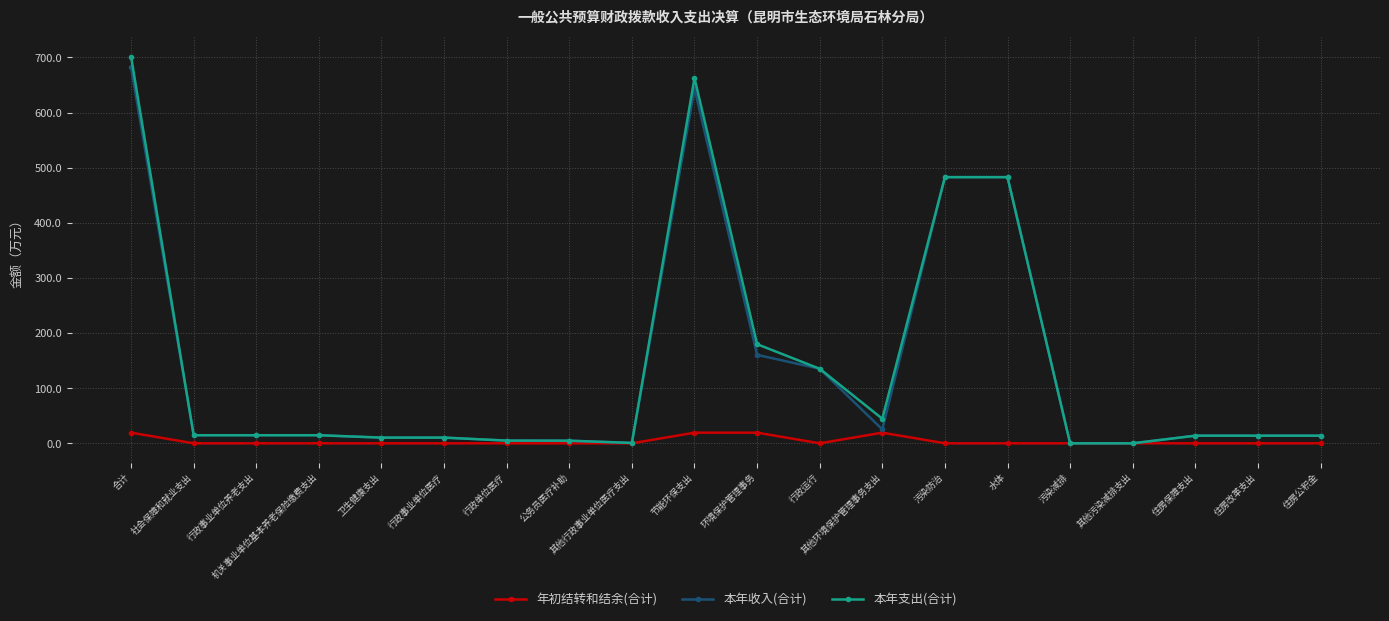

True or false: 本年支出(合计) has a value of 135.2 at 行政运行.

True